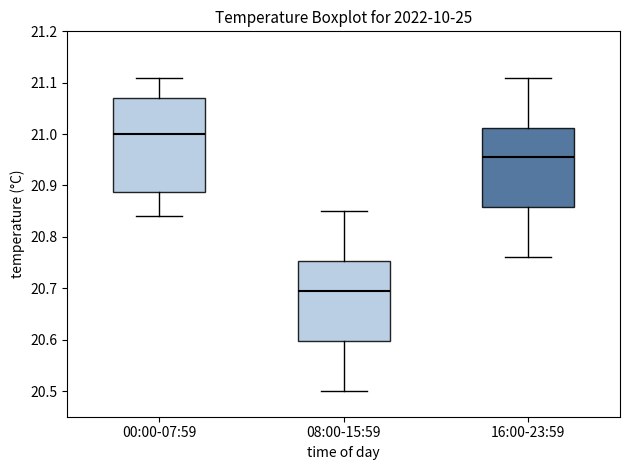

Where is the lower edge of the box for 00:00-07:59 on the y-axis? The values are not printed on the chart, so give them approximately, as read against the axis.

20.89